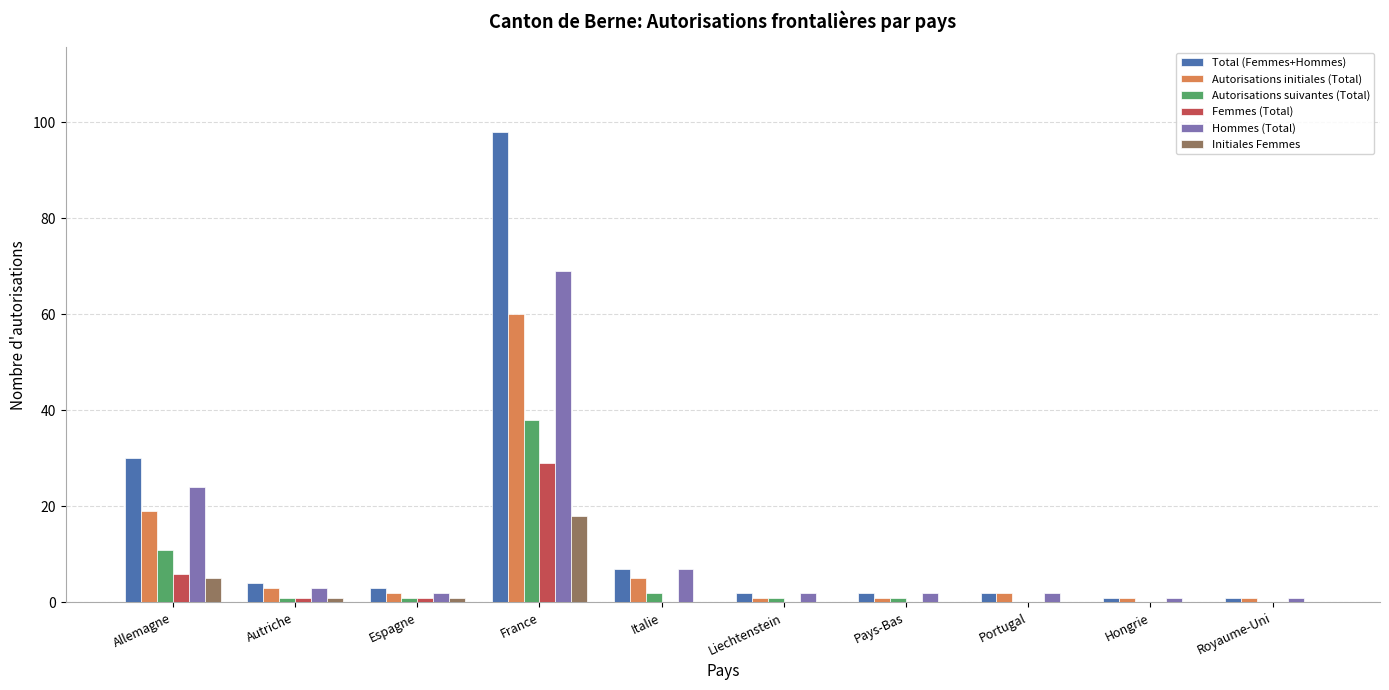

Where is Femmes (Total) nearest to the value 14?

Allemagne